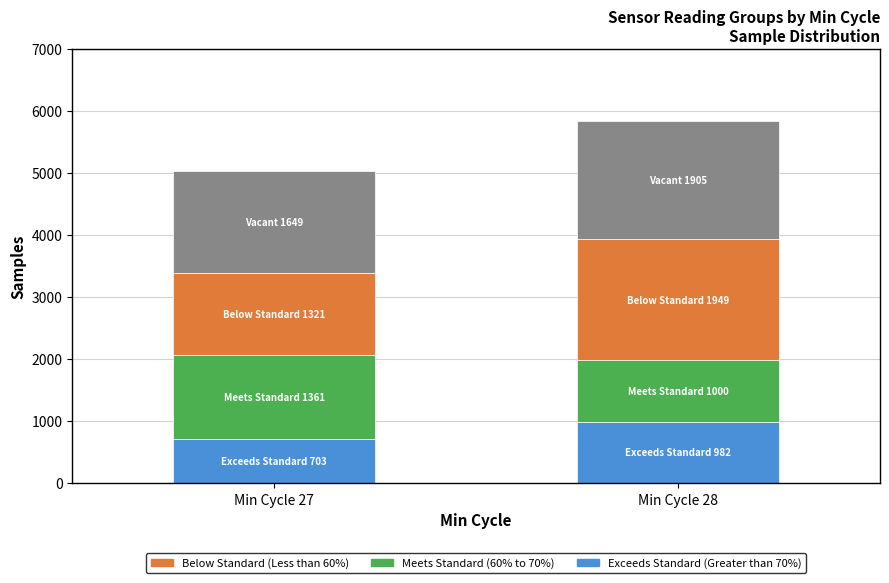

At which category is the sum across all series the highest?

Min Cycle 28